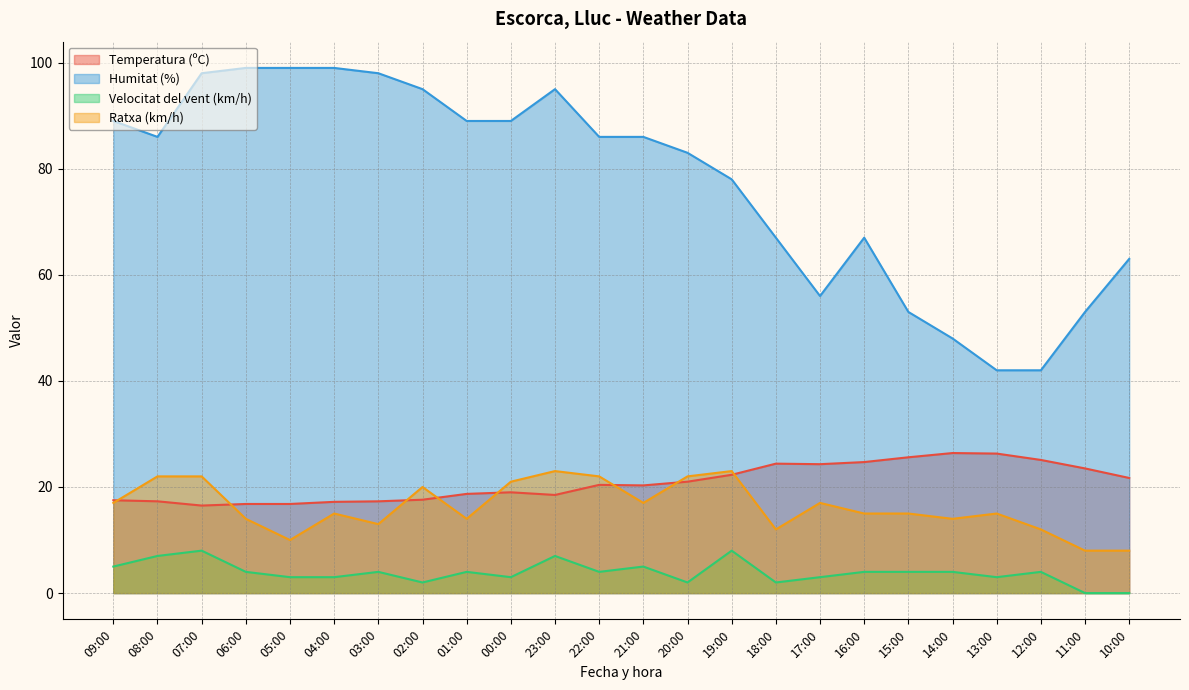

Reading left to right, list all the values displayed in this chart.

Temperatura (ºC): 17.5	17.3	16.5	16.8	16.8	17.2	17.3	17.6	18.7	19.0	18.5	20.4	20.3	21.0	22.3	24.4	24.3	24.7	25.6	26.4	26.3	25.1	23.5	21.7
Humitat (%): 89.0	86.0	98.0	99.0	99.0	99.0	98.0	95.0	89.0	89.0	95.0	86.0	86.0	83.0	78.0	67.0	56.0	67.0	53.0	48.0	42.0	42.0	53.0	63.0
Velocitat del vent (km/h): 5.0	7.0	8.0	4.0	3.0	3.0	4.0	2.0	4.0	3.0	7.0	4.0	5.0	2.0	8.0	2.0	3.0	4.0	4.0	4.0	3.0	4.0	0.0	0.0
Ratxa (km/h): 17.0	22.0	22.0	14.0	10.0	15.0	13.0	20.0	14.0	21.0	23.0	22.0	17.0	22.0	23.0	12.0	17.0	15.0	15.0	14.0	15.0	12.0	8.0	8.0